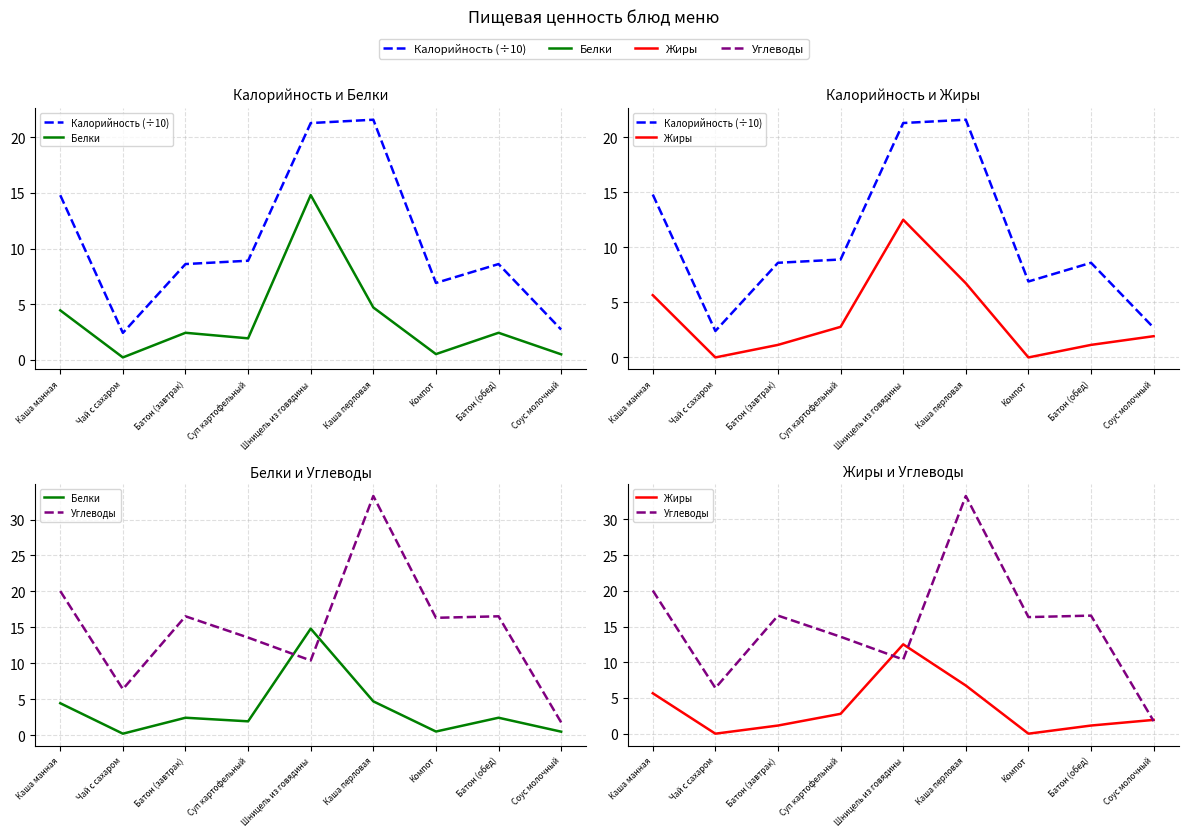

Read the Жиры value at Шницель из говядины.

12.5